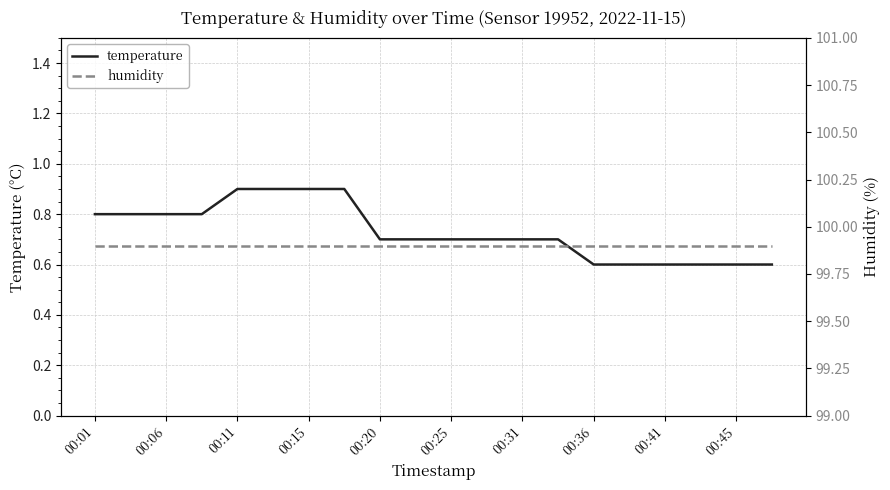

What are all the series names shown in the legend?

temperature, humidity